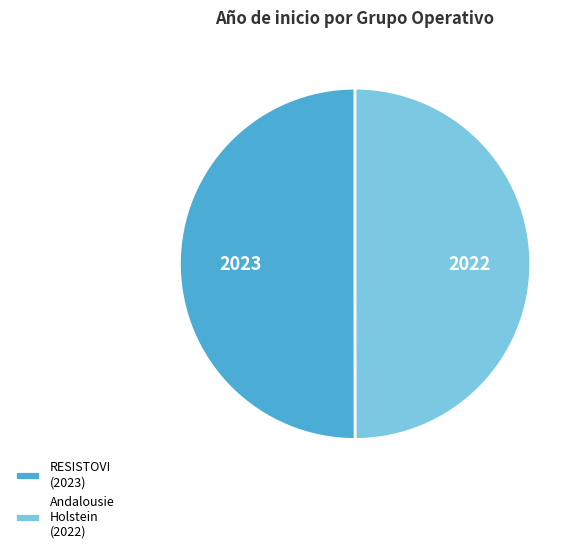

True or false: RESISTOVI (2023) accounts for 64% of the total.

False